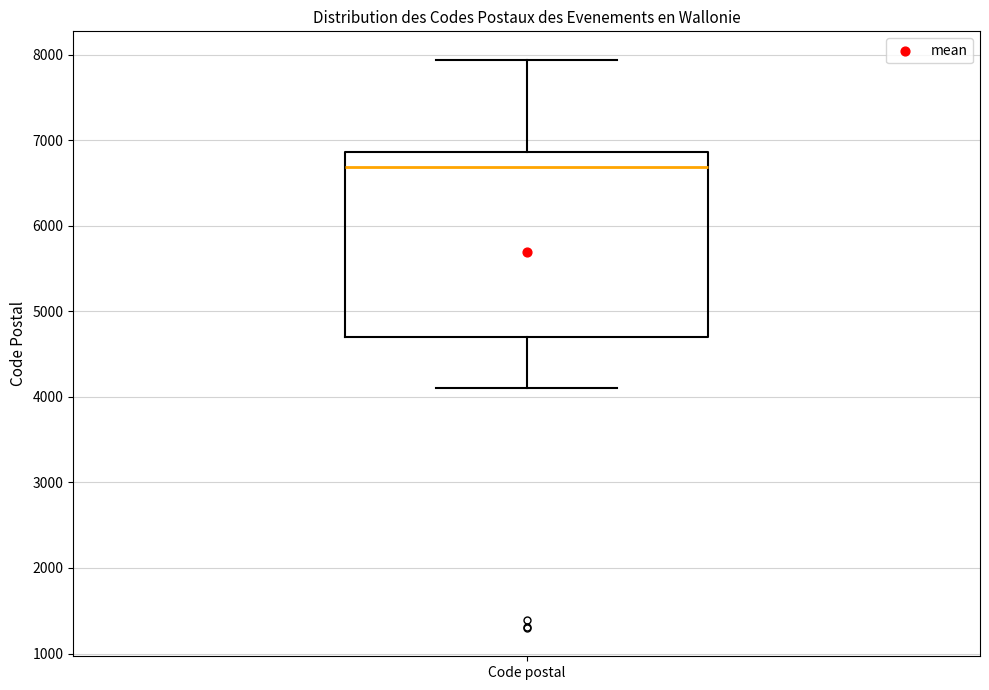

Transcribe this box plot: give where the median line is, the range the box spans, and where the two whiskers end, as read against the y-axis. The values are not printed on the chart, so give them approximately, as read against the axis.

median 6700, box 4700 to 6900, whiskers 4100 to 7900